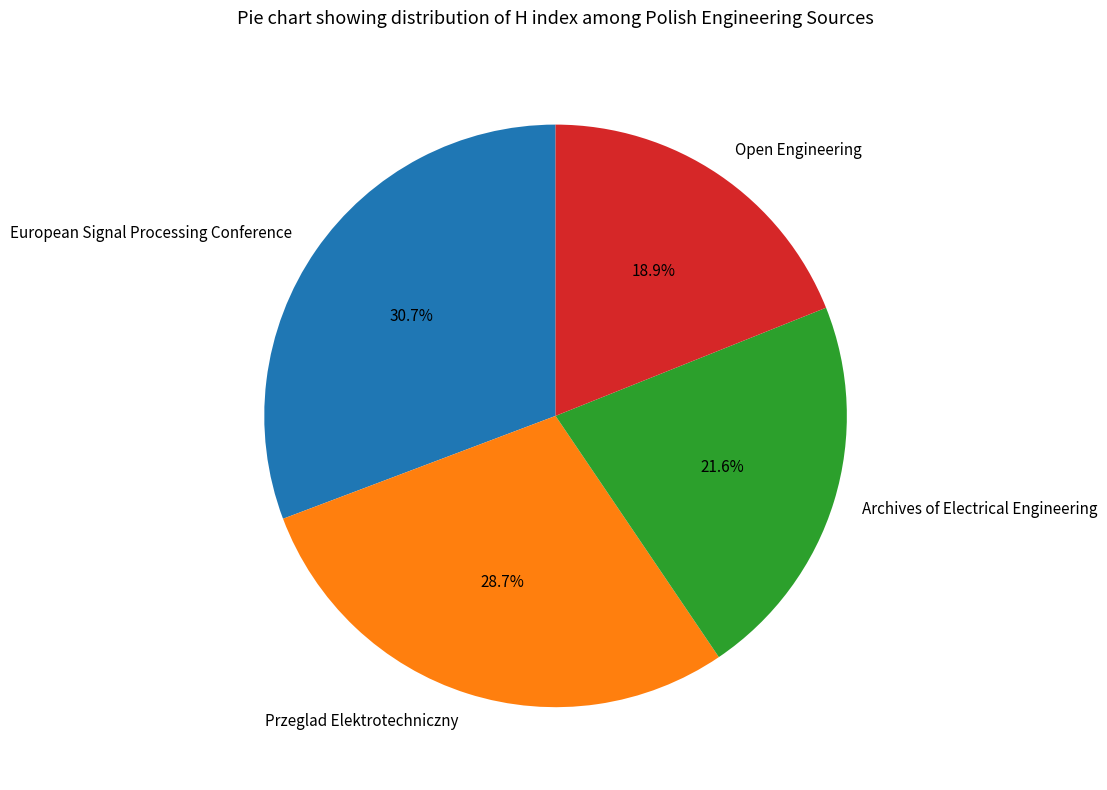

Does European Signal Processing Conference represent more than half of the total?

No